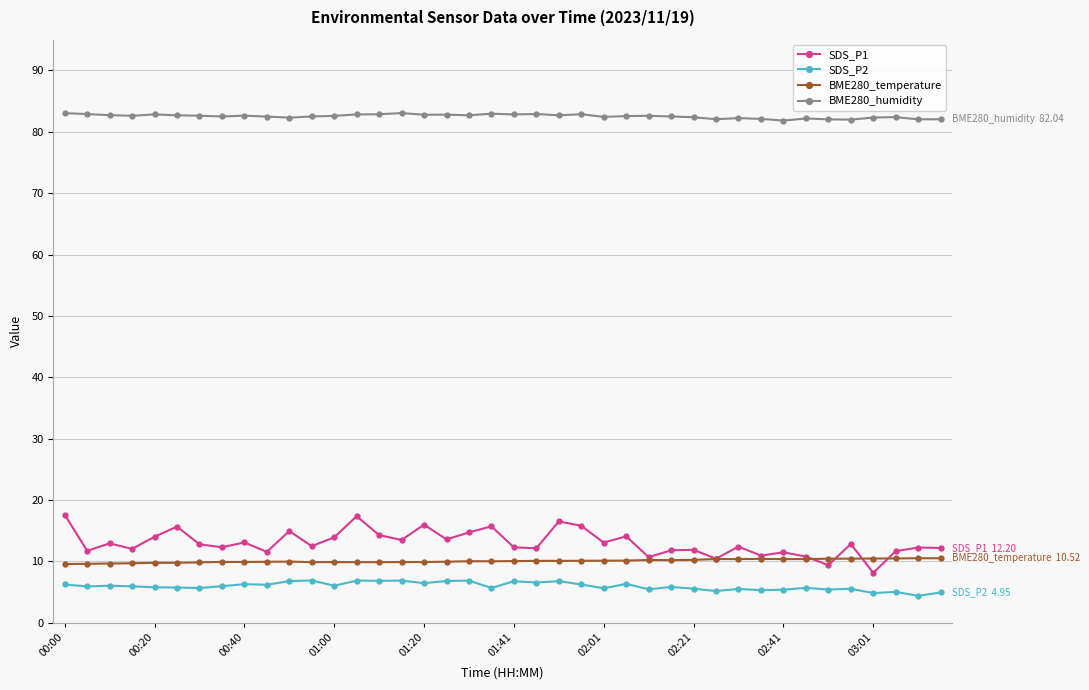

True or false: SDS_P2 and SDS_P1 cross at least once.

False